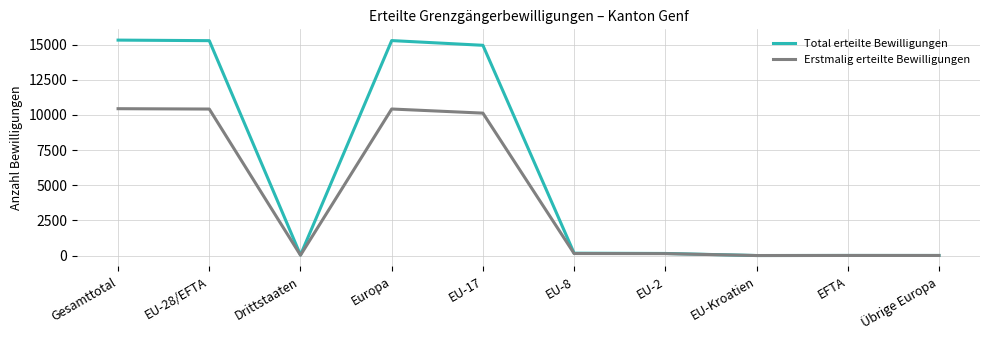

List the series in order of their overall mean, lowest first.

Erstmalig erteilte Bewilligungen, Total erteilte Bewilligungen